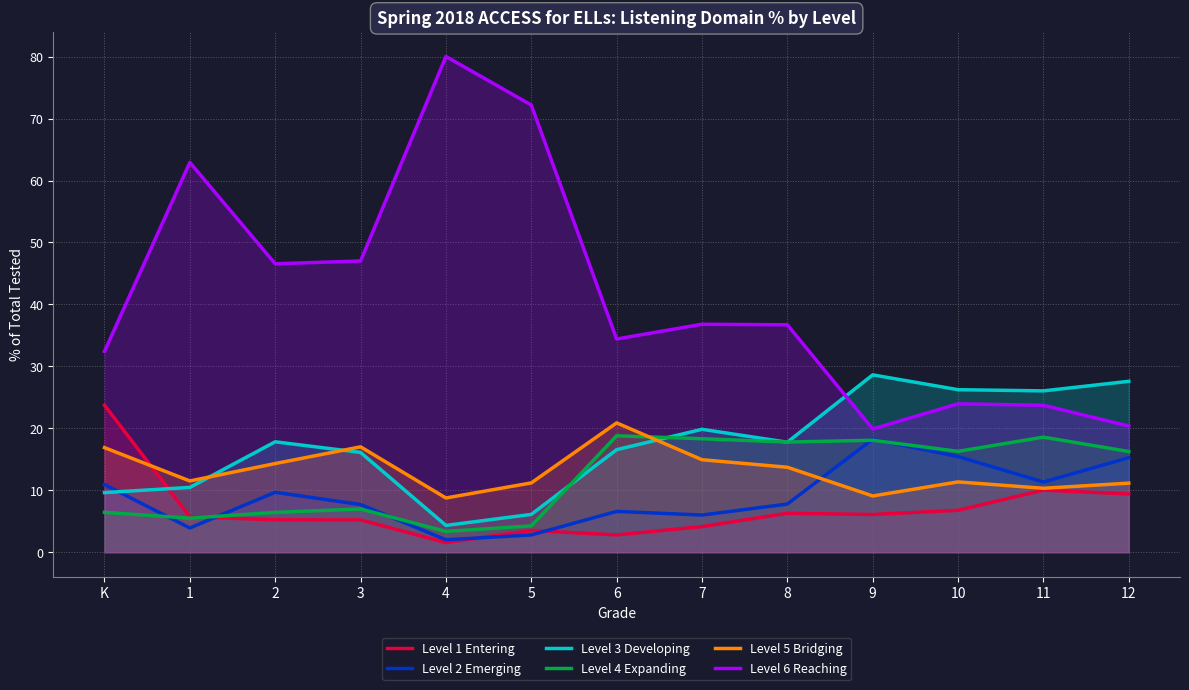

What is the maximum value for Level 3 Developing?

28.6